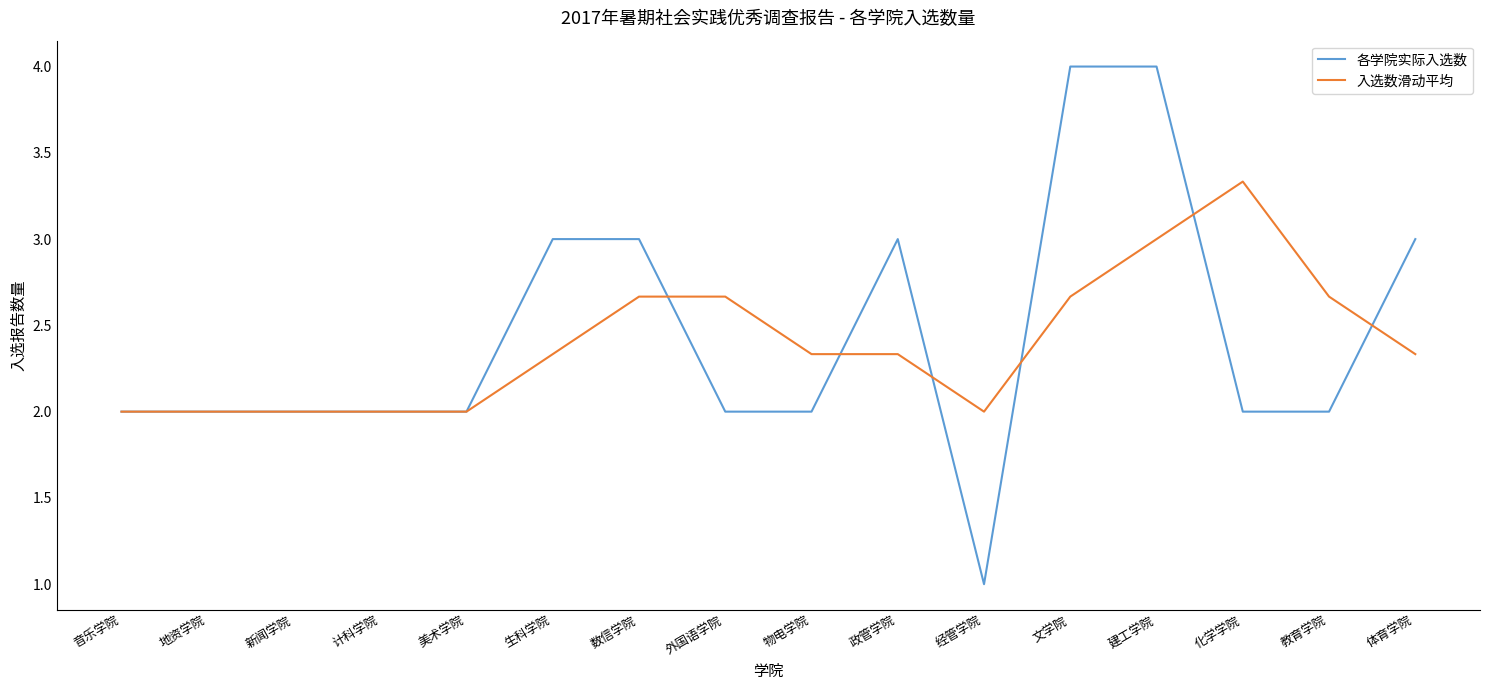

Which series has the widest spread of values?

各学院实际入选数